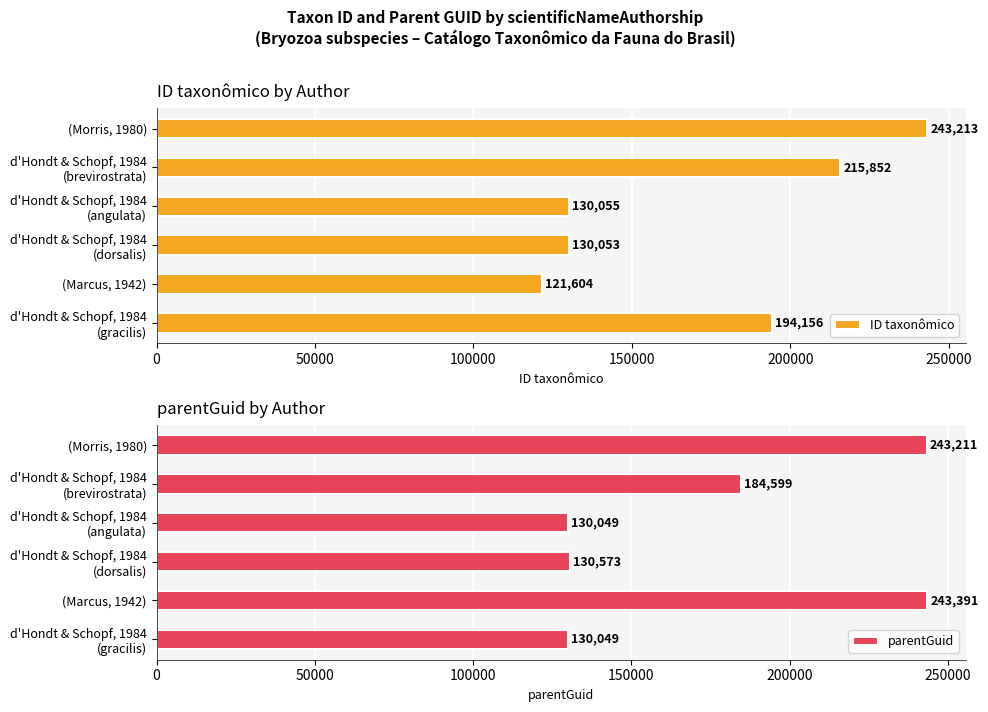

The ID taxonômico series shows 243213 at (Morris, 1980). True or false?

True